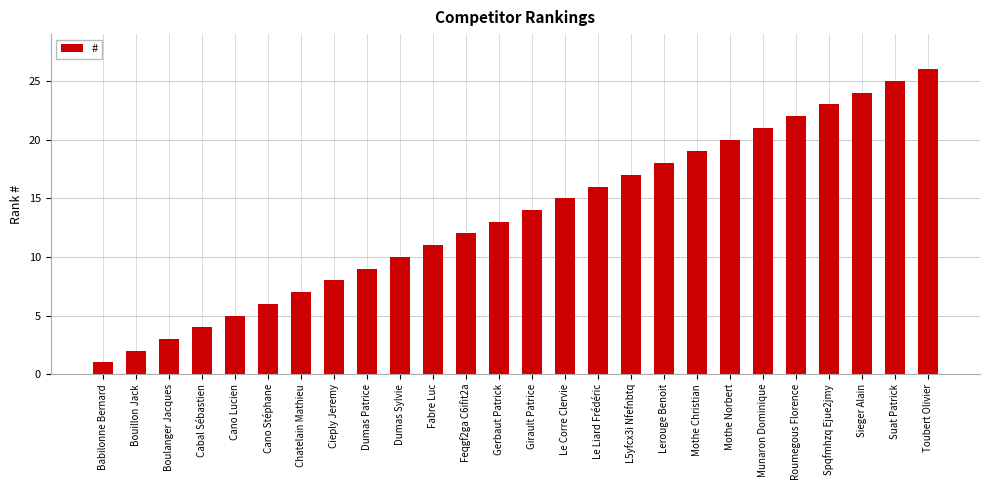

How many bars are there in total?

26